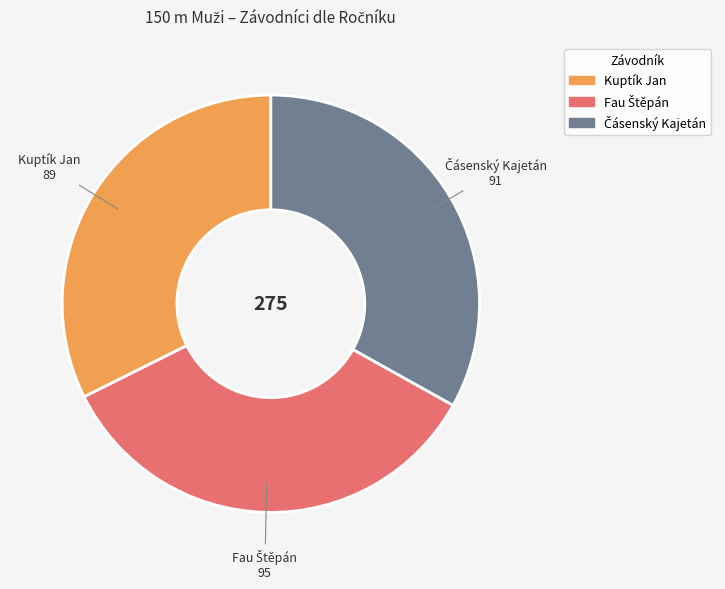

Does any single category account for the majority?

No